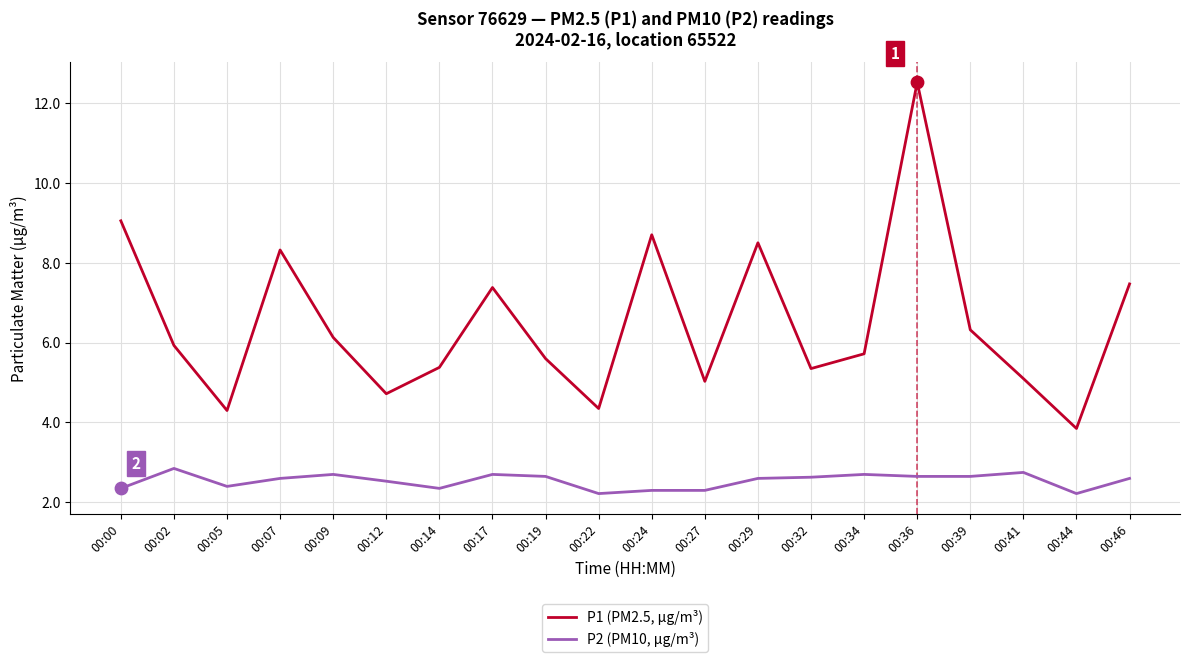

Between 00:09 and 00:24, which series saw the biggest shift?

P1 (PM2.5, µg/m³)